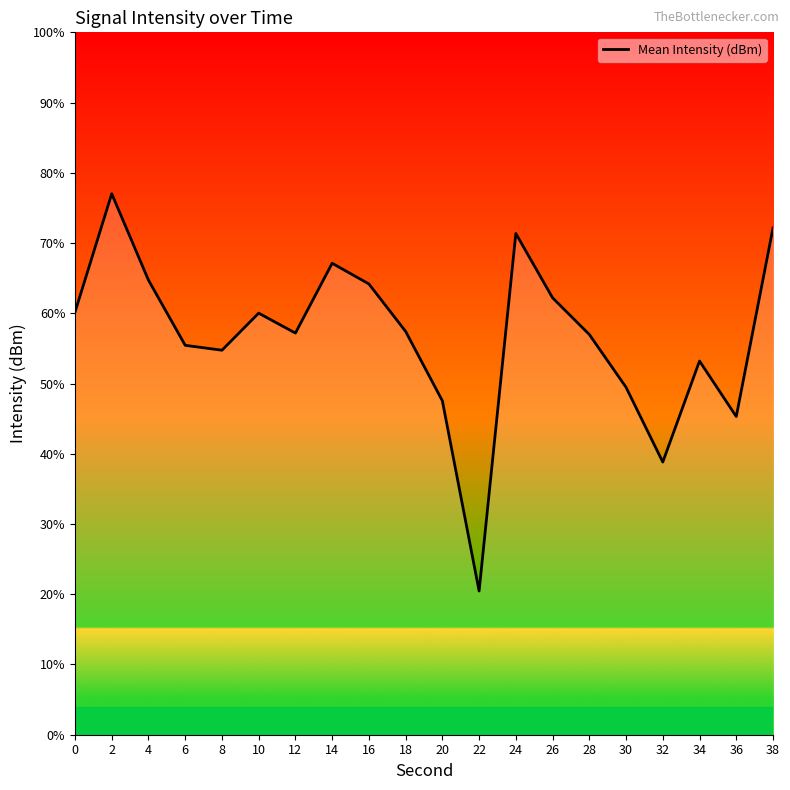

How many data points are less than -131?

11